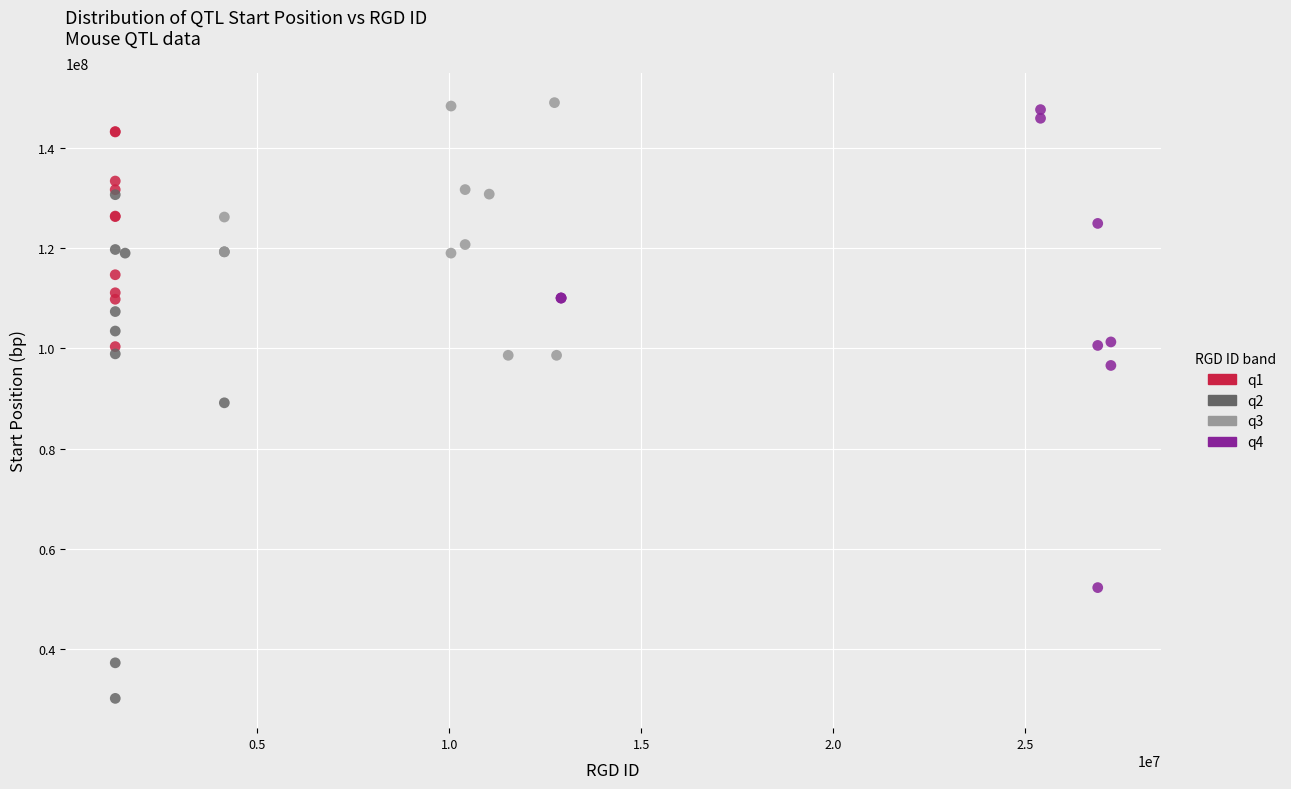

Which series has the largest Y range (max minus min)?

q2